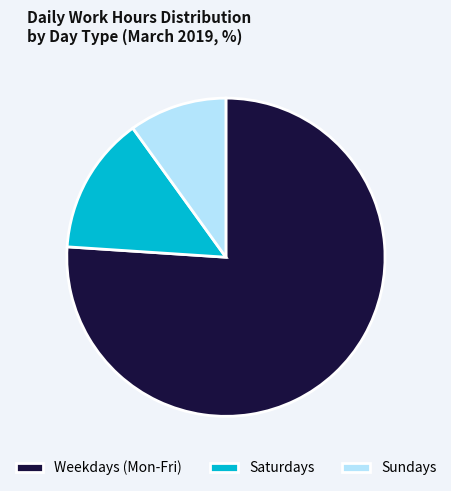

What is the ratio of the value at Weekdays (Mon-Fri) to the value at Sundays?

7.6